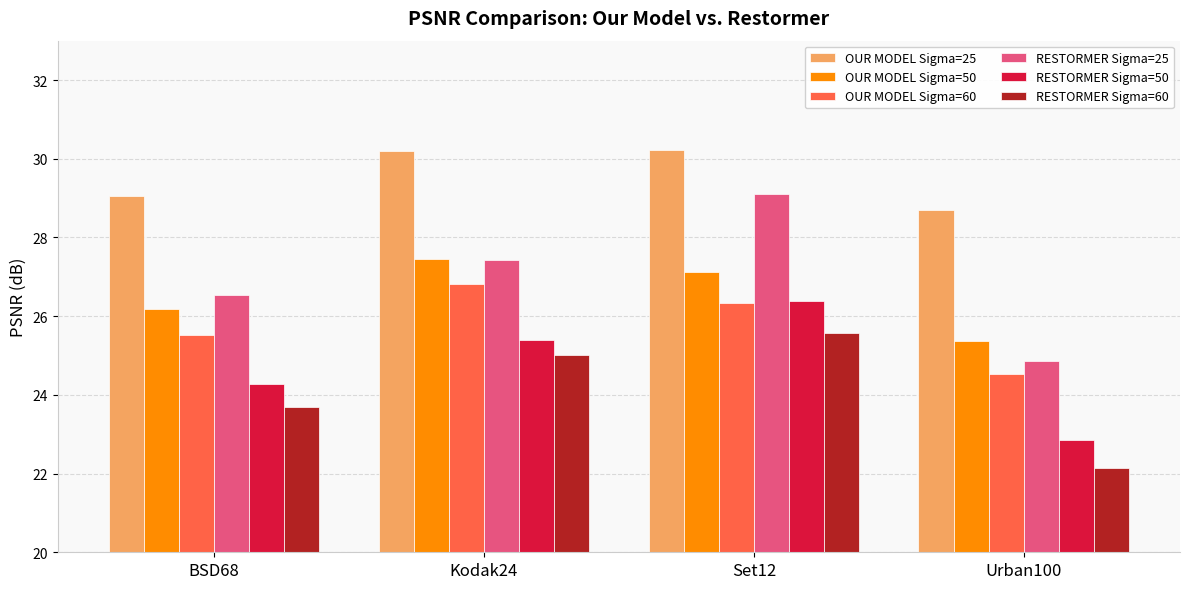

The RESTORMER Sigma=25 series shows 14.2 at Kodak24. True or false?

False